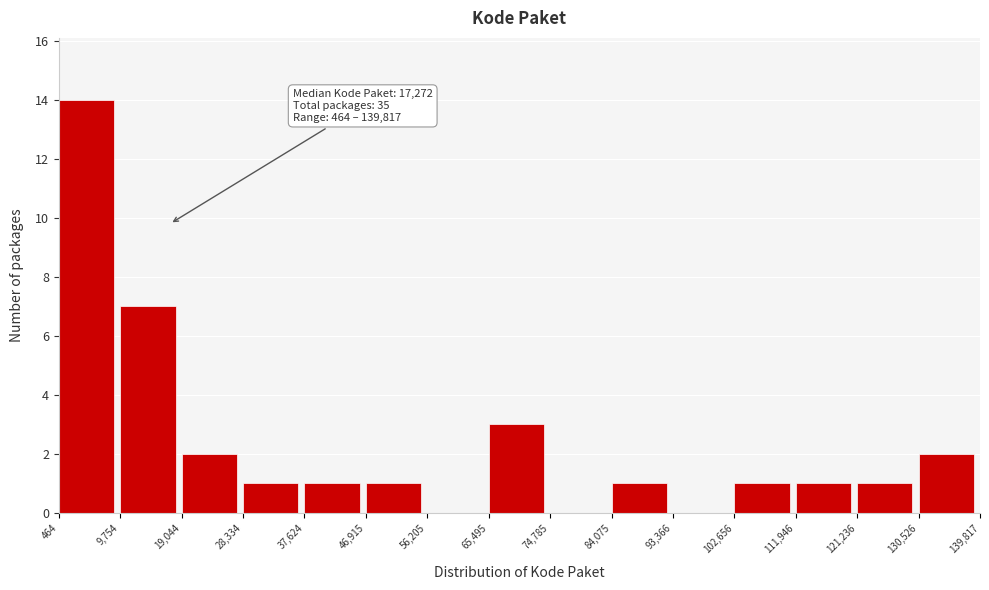

Over which range of the x-axis is the bar tallest?

464 to 9,754